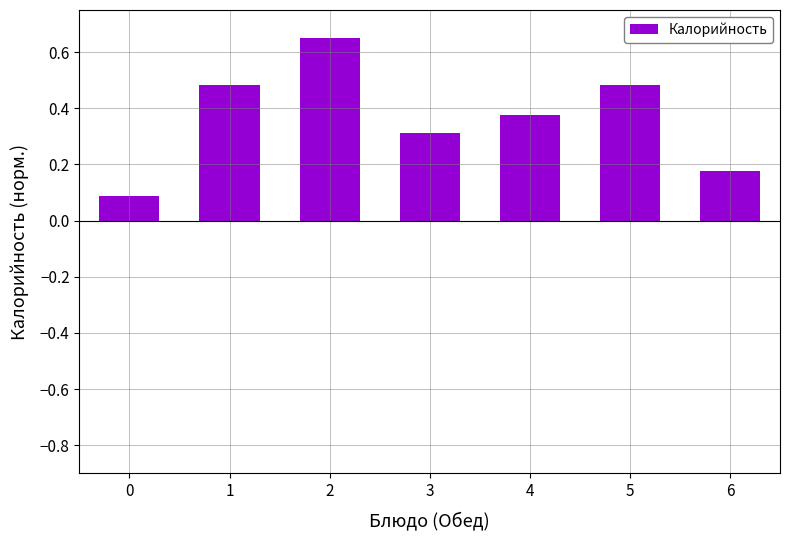

Which label corresponds to the largest value in the chart?

2